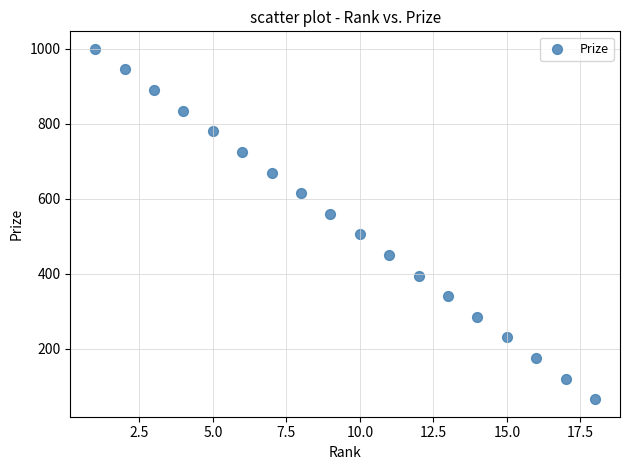

What is the range of X values (max minus min)?

17